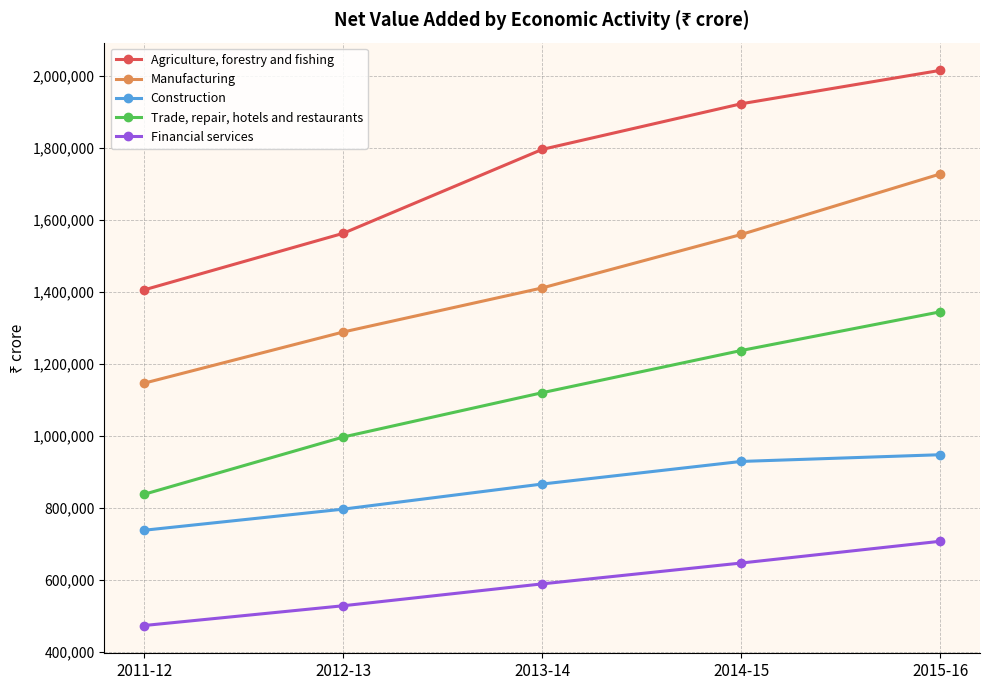

What is the sum of the Manufacturing values at 2011-12 and 2012-13?

2436053